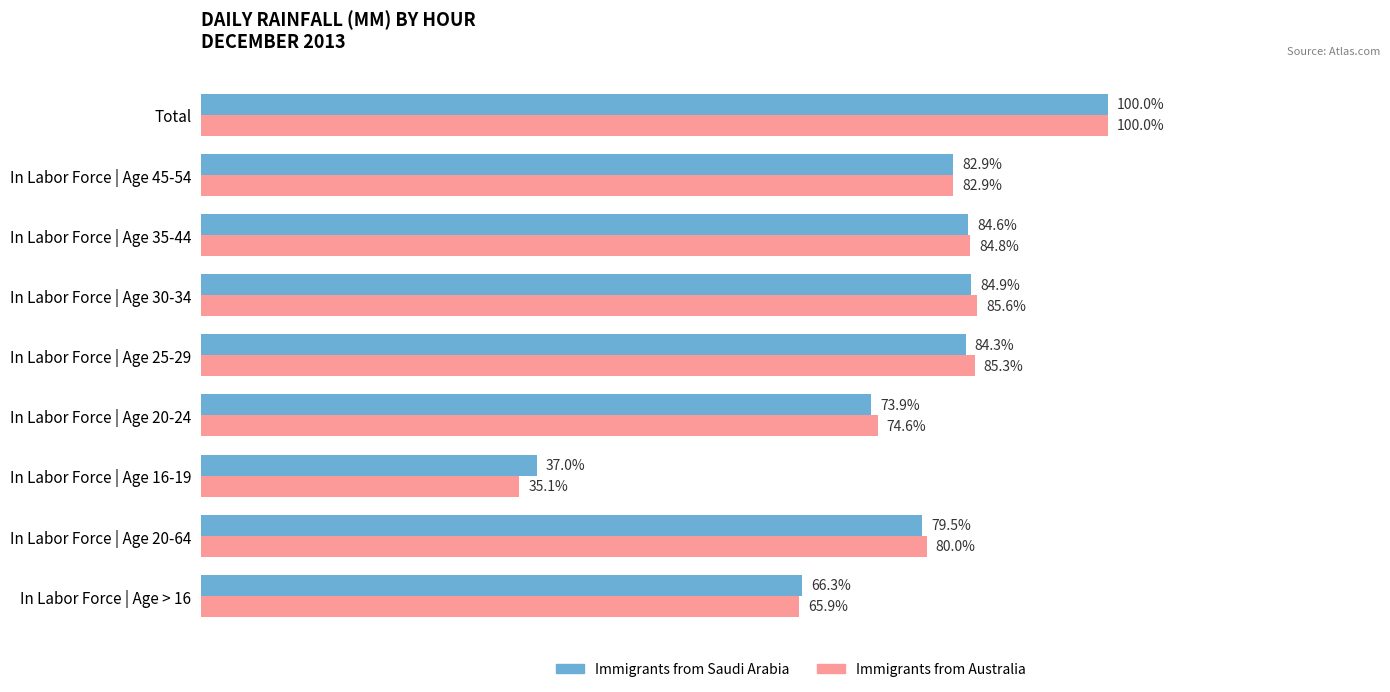

At which label is Immigrants from Saudi Arabia closest to 68?

In Labor Force | Age > 16